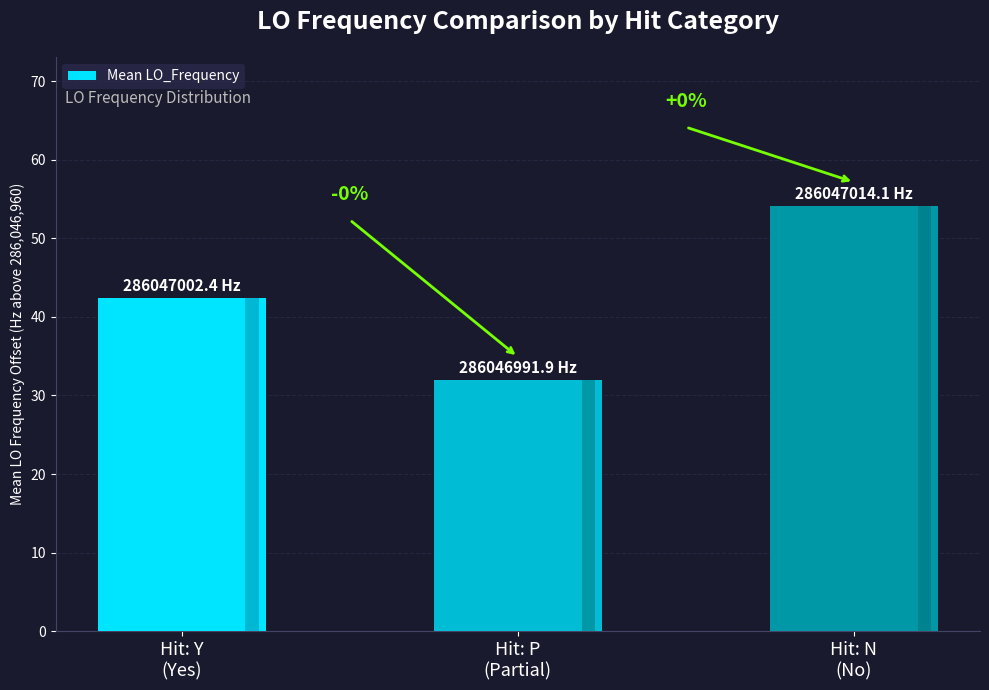

At which label is the value closest to 43?

Hit: Y
(Yes)